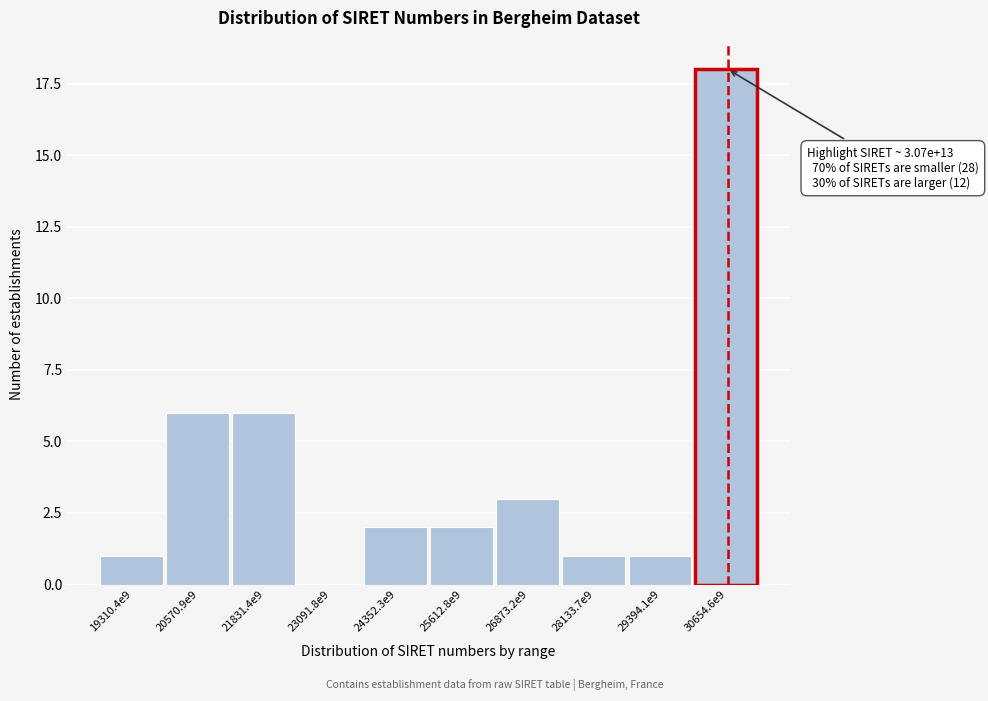

Reading left to right, transcribe all the data shown in this chart.

19310.4e9=1	20570.9e9=6	21831.4e9=6	23091.8e9=0	24352.3e9=2	25612.8e9=2	26873.2e9=3	28133.7e9=1	29394.1e9=1	30654.6e9=18